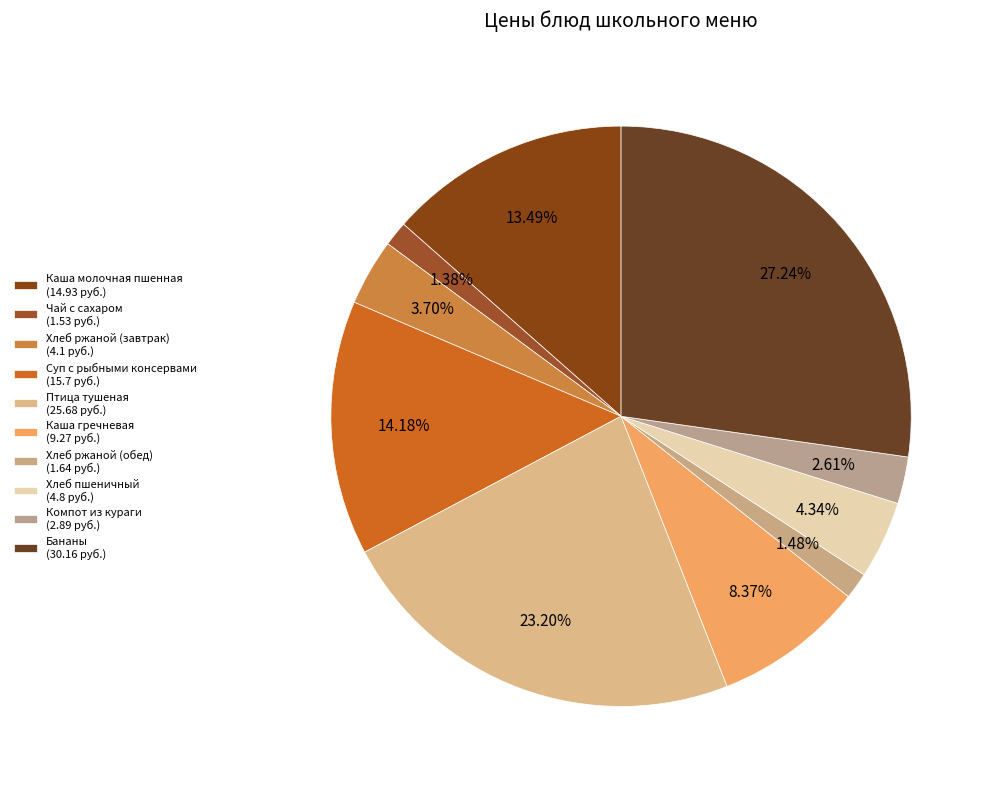

Is there any slice that represents more than half of the pie?

No